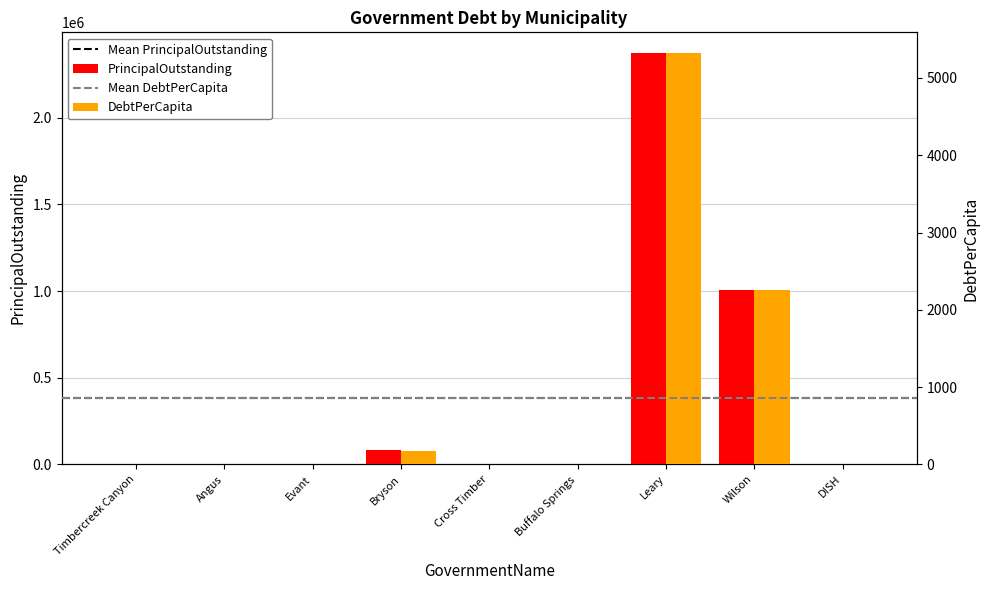

Reading left to right, list all the values displayed in this chart.

PrincipalOutstanding: 0.0	0.0	0.0	81000.0	0.0	0.0	2374000.0	1005000.0	0.0
DebtPerCapita: 0.0	0.0	0.0	178.4	0.0	0.0	5322.9	2258.4	0.0